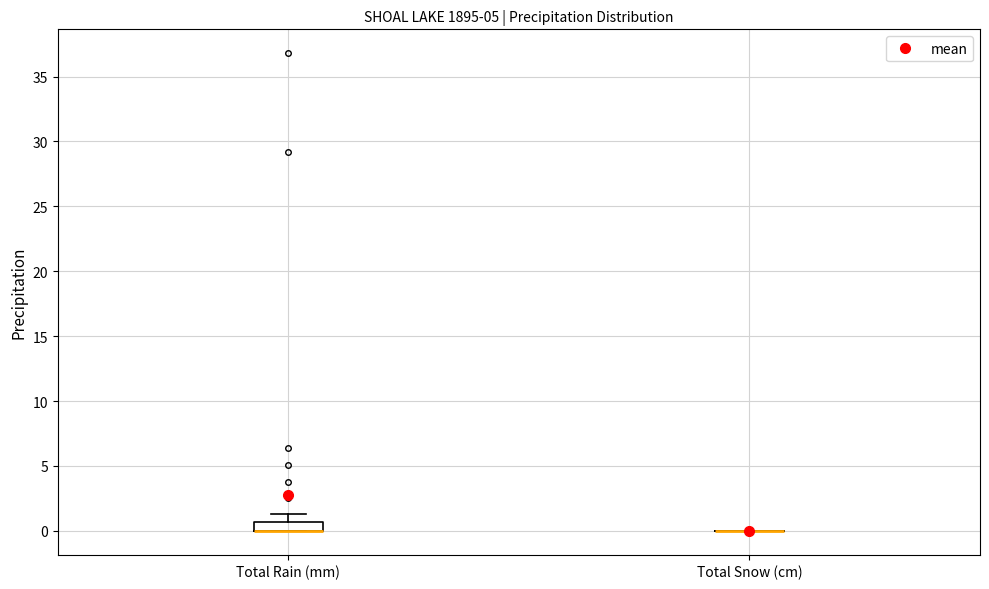

Where is the lower edge of the box for Total Rain (mm) on the y-axis? The values are not printed on the chart, so give them approximately, as read against the axis.

0.0